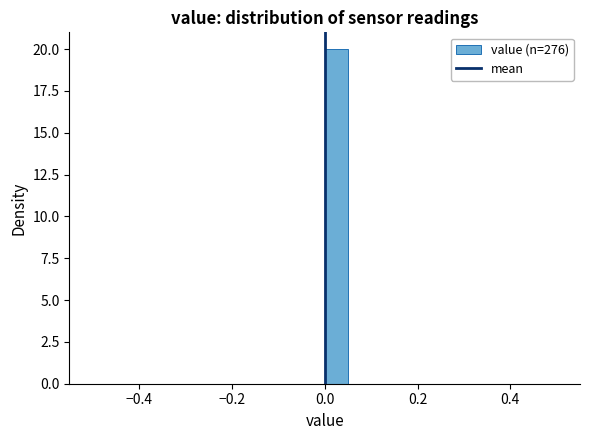

Around what value on the x-axis is the tallest bar? Give the approximate position of its centre, as read against the axis.

0.02